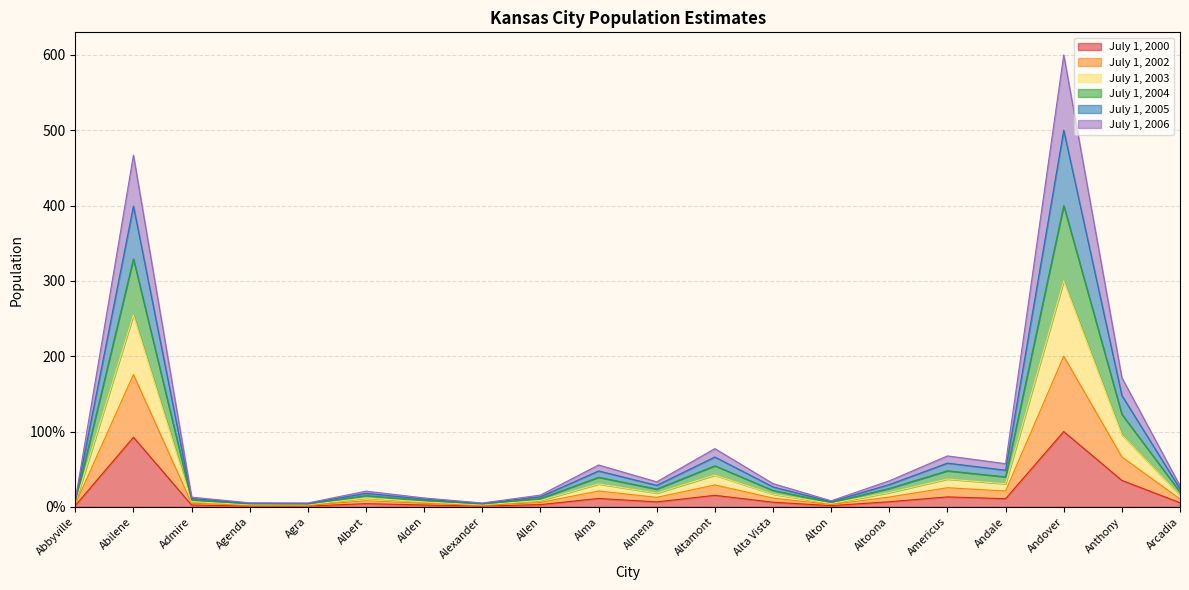

What is the minimum value shown in the chart?

1.1